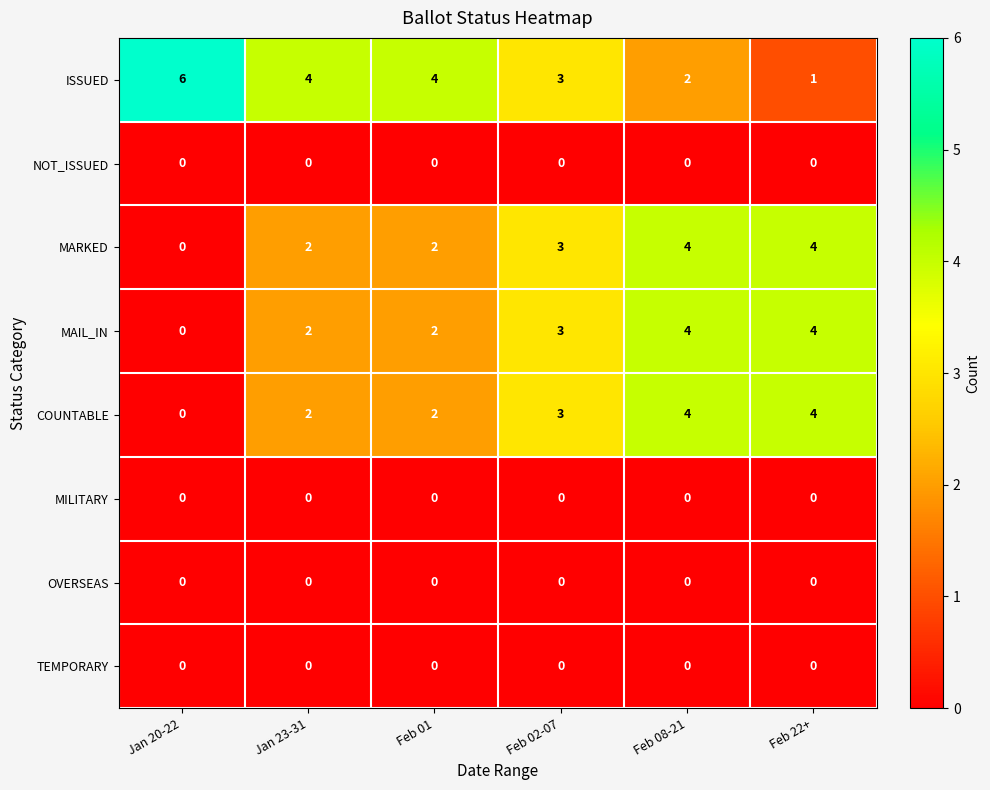

Which series has the largest range (max minus min)?

ISSUED